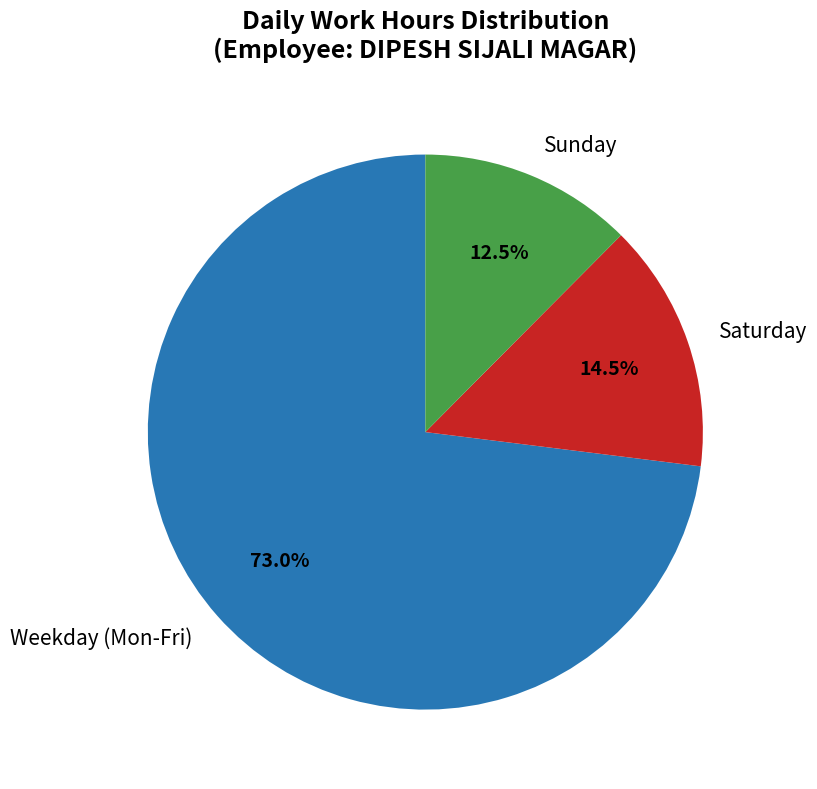

Which slice represents more than half of the pie?

Weekday (Mon-Fri)